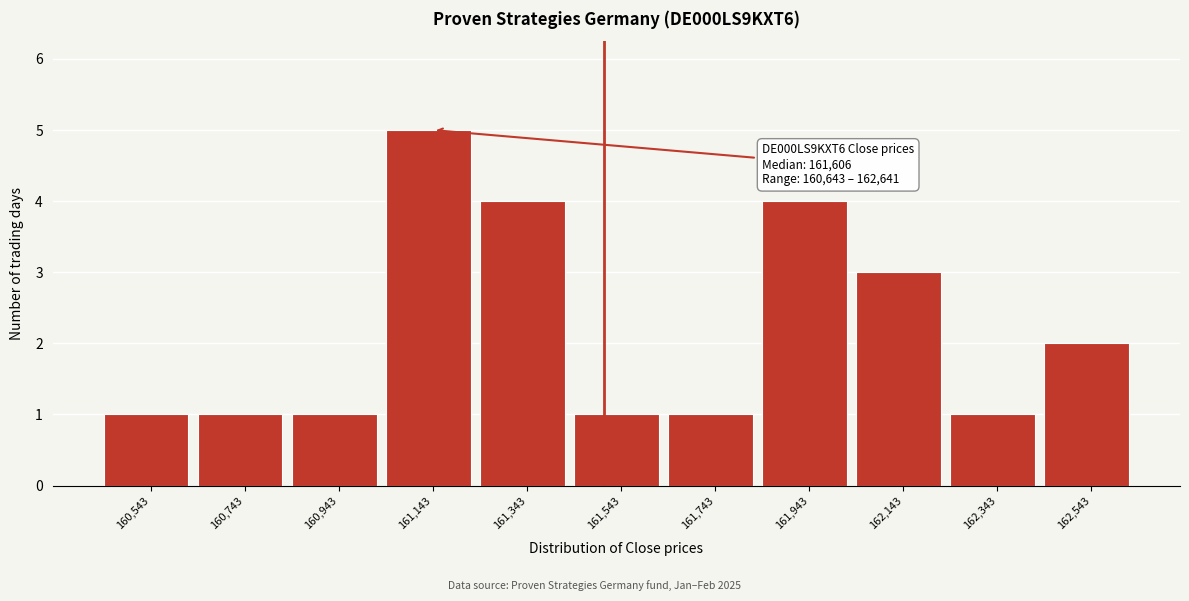

Reading left to right, what are all the values shown in this chart?

1	1	1	5	4	1	1	4	3	1	2